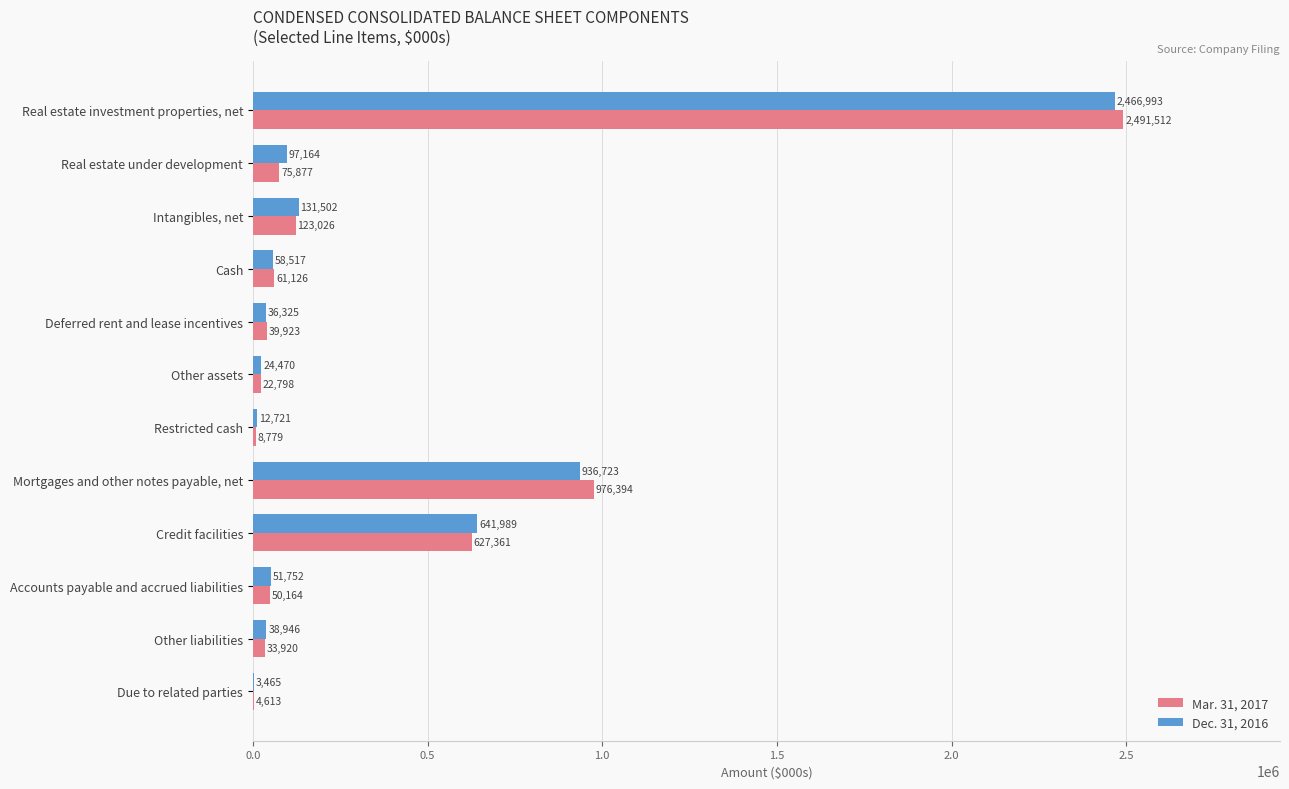

Which series has the largest range (max minus min)?

Mar. 31, 2017